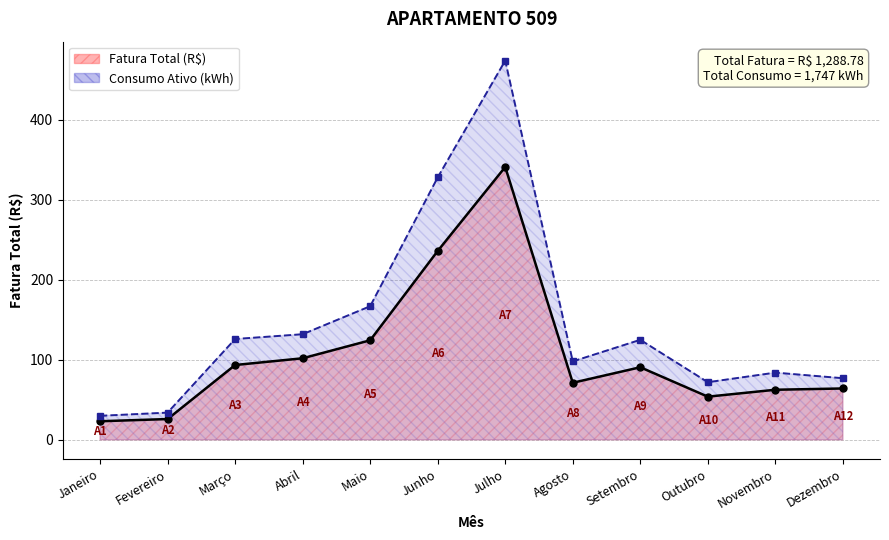

Between Novembro and Dezembro, which is larger?

Dezembro